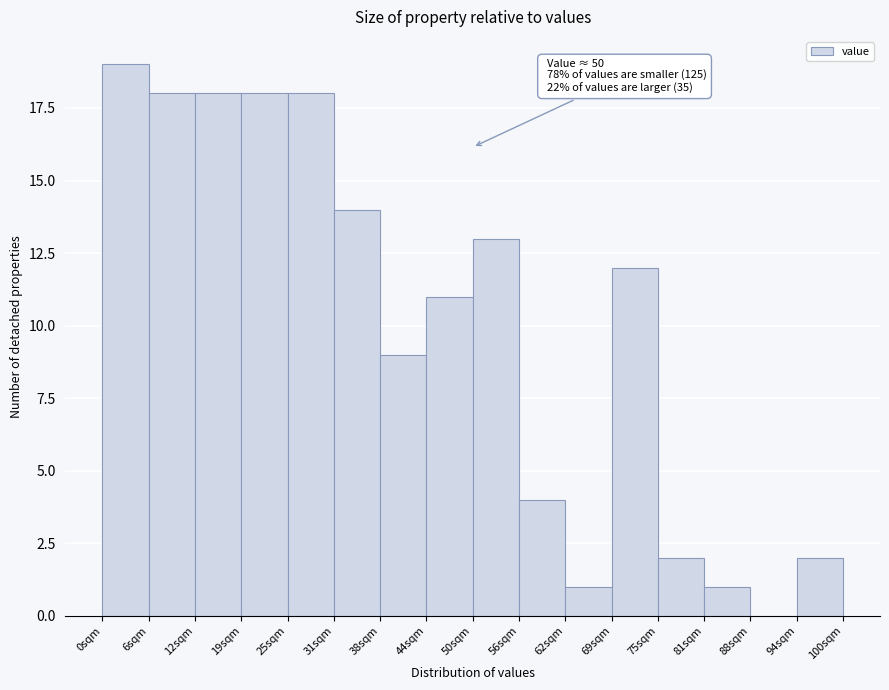

Which range on the x-axis has the tallest bar?

0 to 6